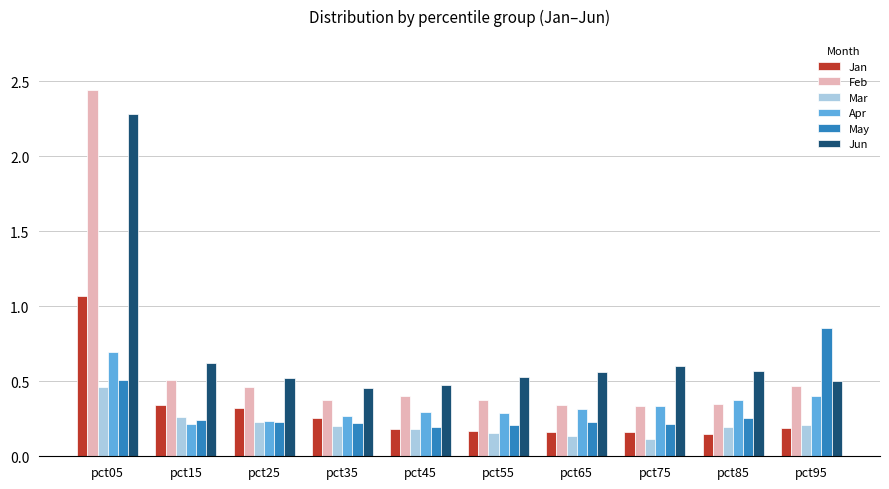

What is the spread (max minus min) of values at pct15?

0.4